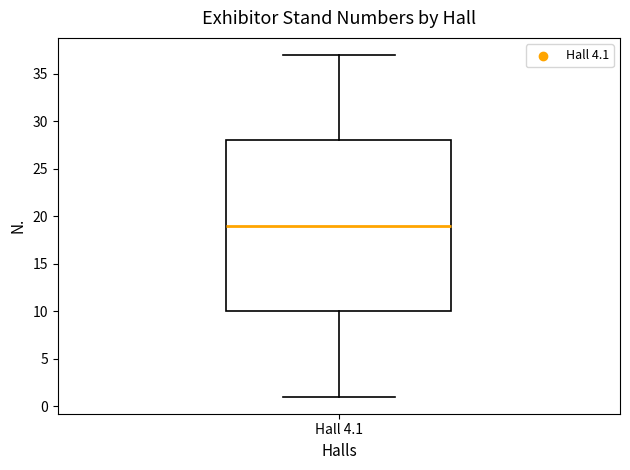

Where does the lower whisker of the box for Hall 4.1 end on the y-axis? The values are not printed on the chart, so give them approximately, as read against the axis.

1